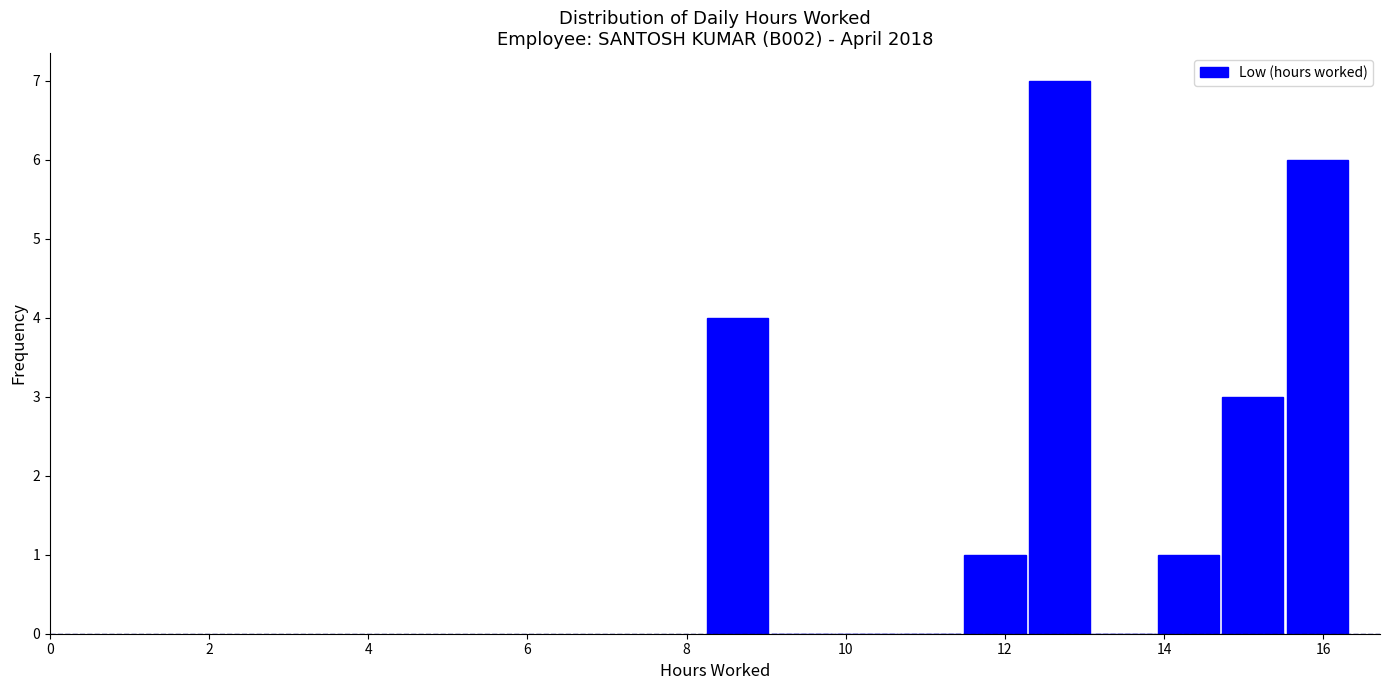

Reading left to right, transcribe this chart: for each bar, give the range it covers on the x-axis and its height. Neither the bar edges nor the heights are printed on the chart, so give them approximately, as read against the axes.

8.2 to 9.0: 4
9.0 to 9.8: 0
9.8 to 10.6: 0
10.6 to 11.4: 0
11.4 to 12.2: 1
12.2 to 13.0: 7
13.0 to 14.0: 0
14.0 to 14.8: 1
14.8 to 15.6: 3
15.6 to 16.4: 6